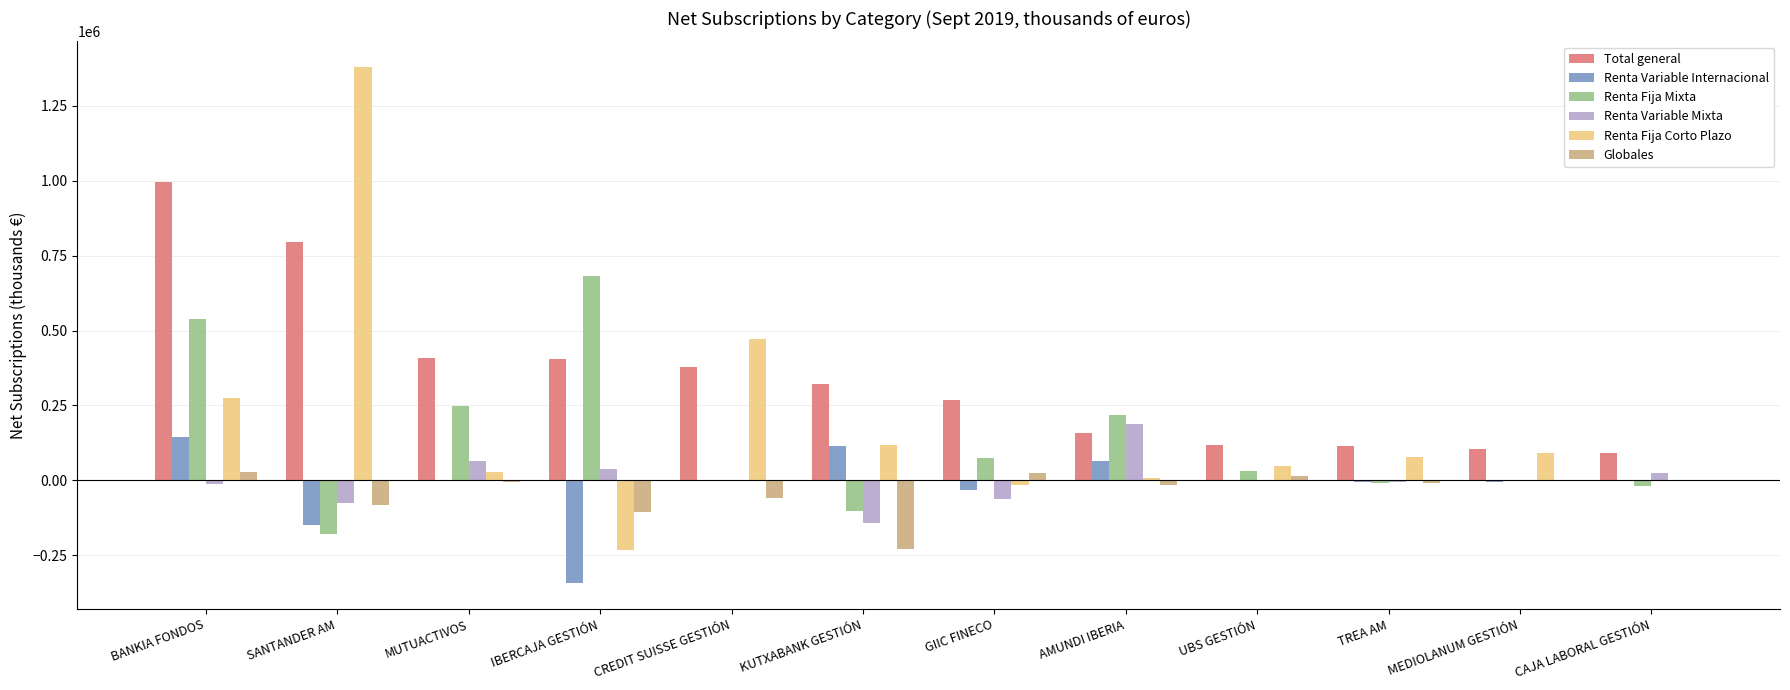

True or false: Renta Variable Mixta has a value of 171199 at UBS GESTIÓN.

False